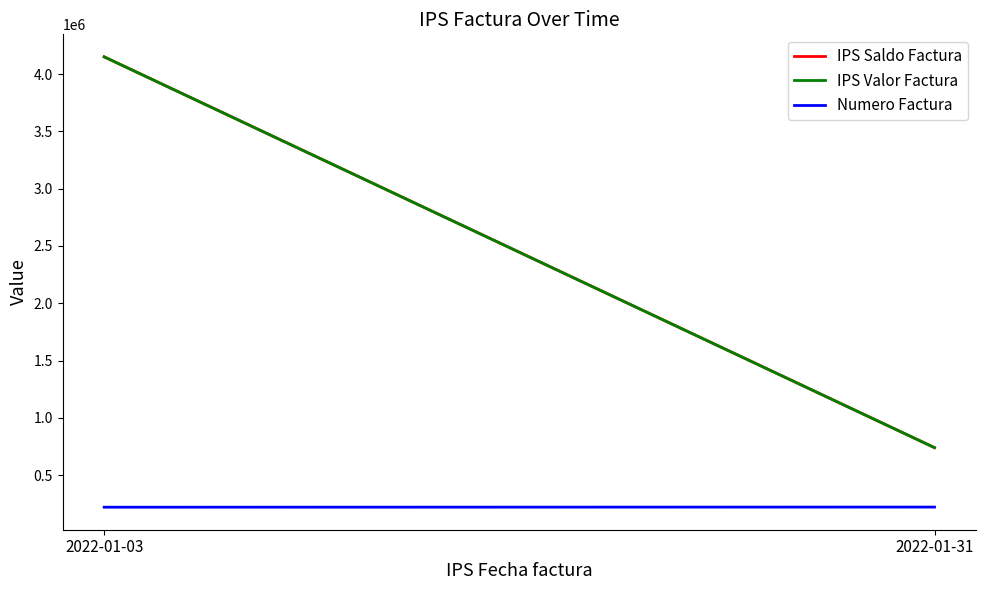

Is the value of Numero Factura at 2022-01-31 greater than the value of IPS Valor Factura at 2022-01-03?

No